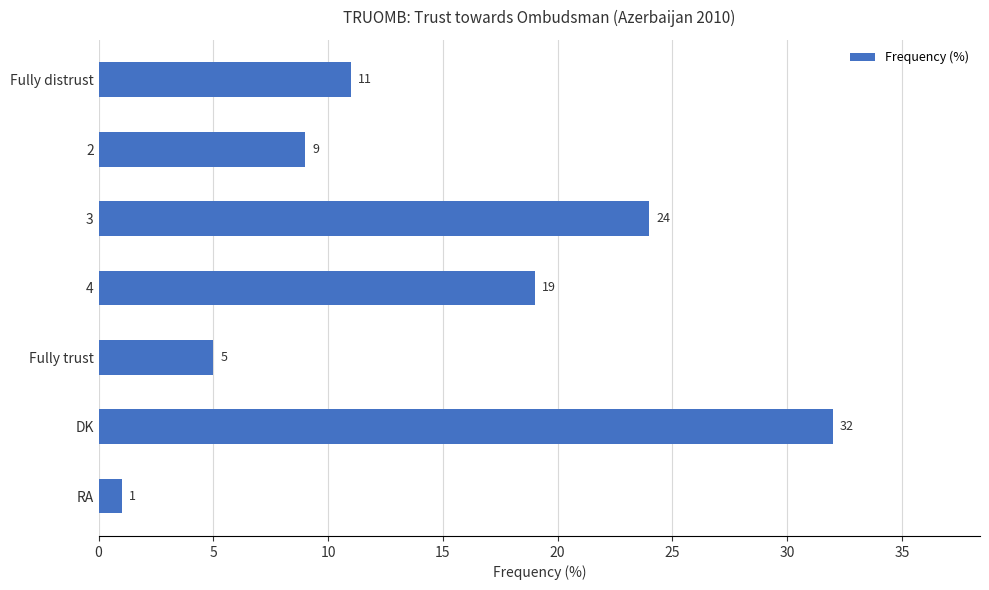

At which category does the chart reach its minimum across all series?

RA